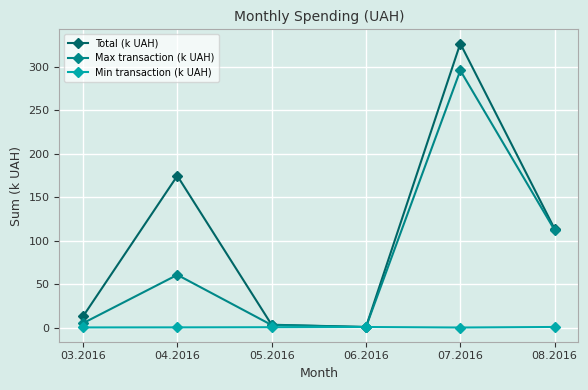

True or false: Total (k UAH) has more than 1 interior local peaks.

True